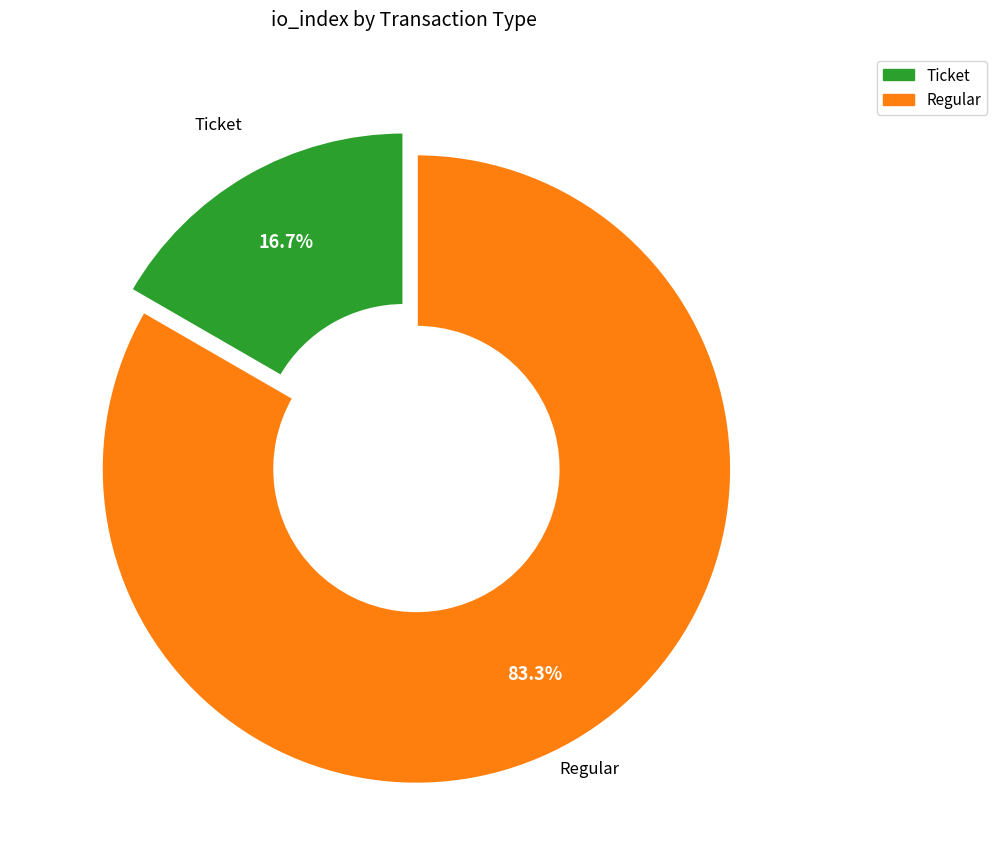

To the nearest percent, what is the combined percentage of Ticket and Regular?

100%